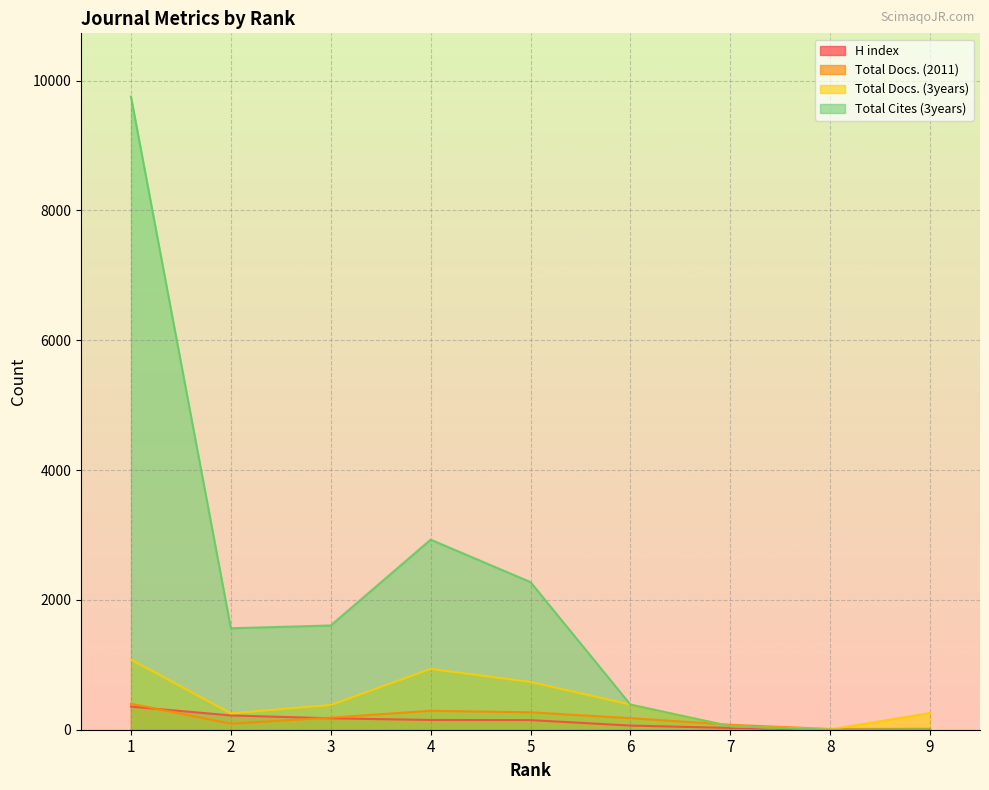

At which category does the chart reach its peak across all series?

1